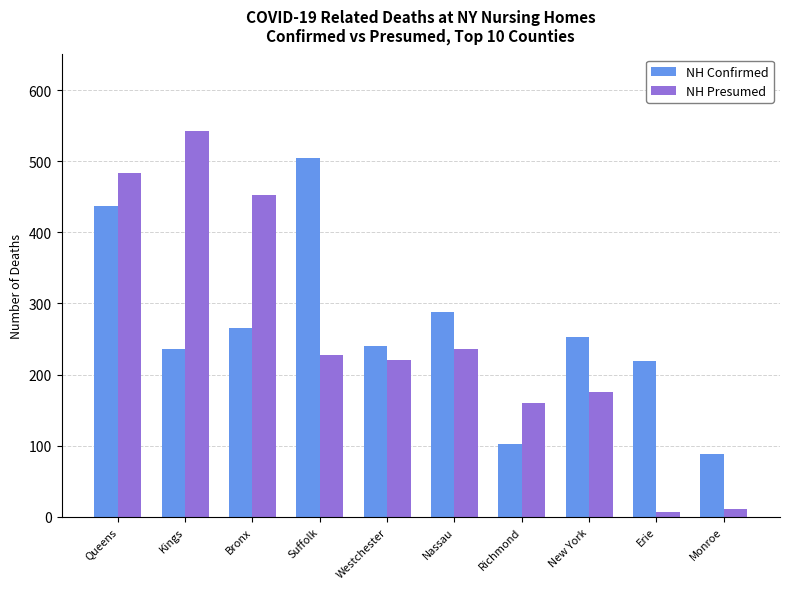

At which label does NH Confirmed reach its minimum?

Monroe